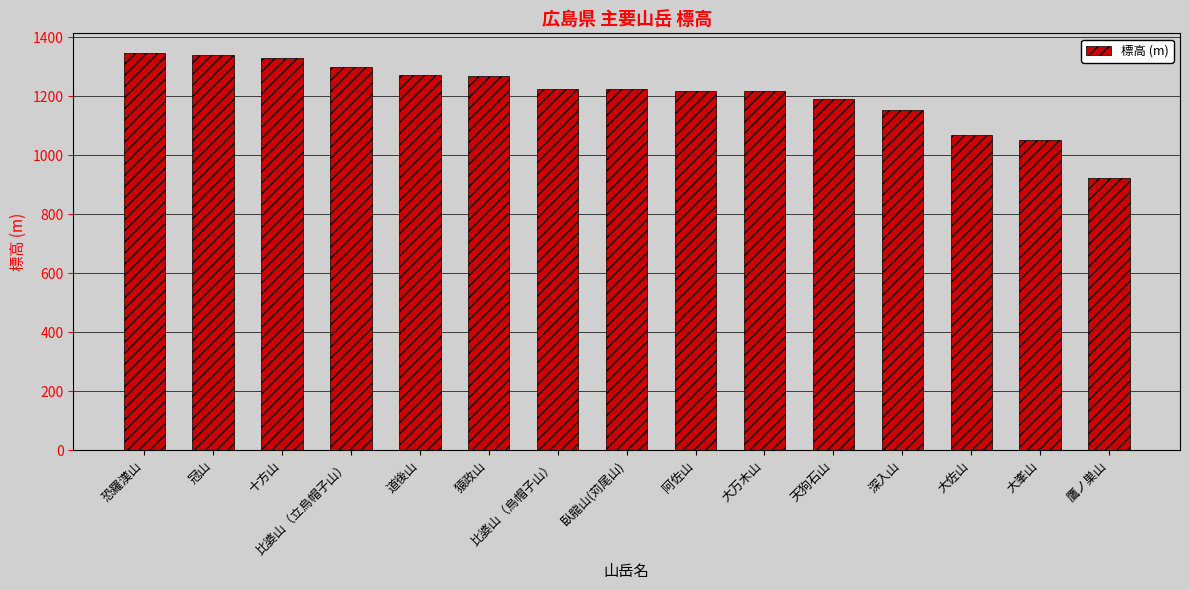

What is the sum of the values at 比婆山（立烏帽子山） and 深入山?

2452